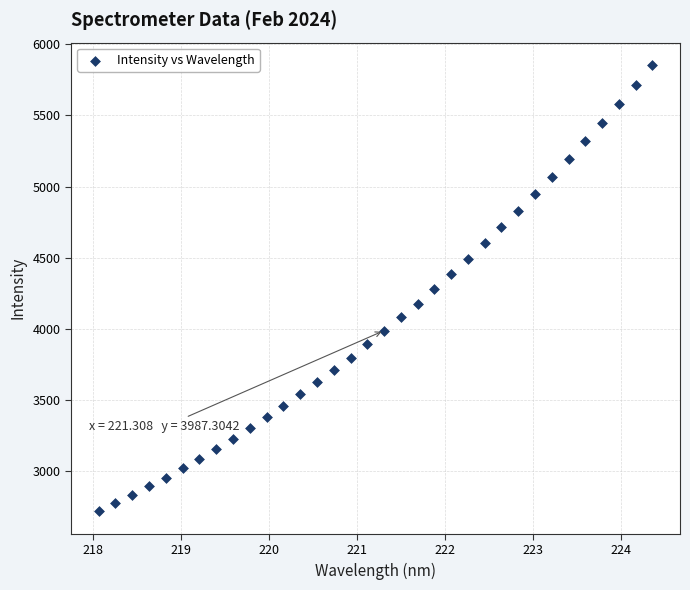

What is the range of Y values (max minus min)?

3138.7